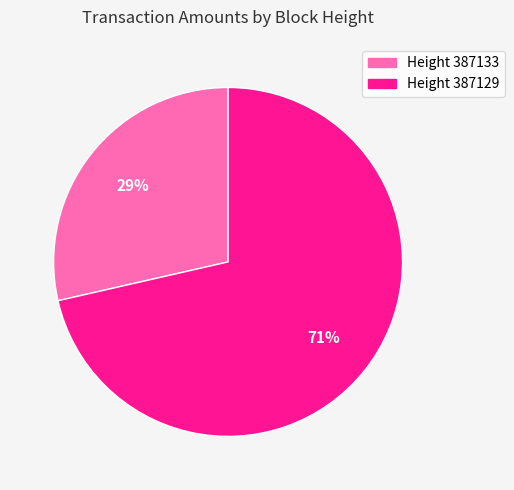

To the nearest percent, what is the average slice percentage?

50%